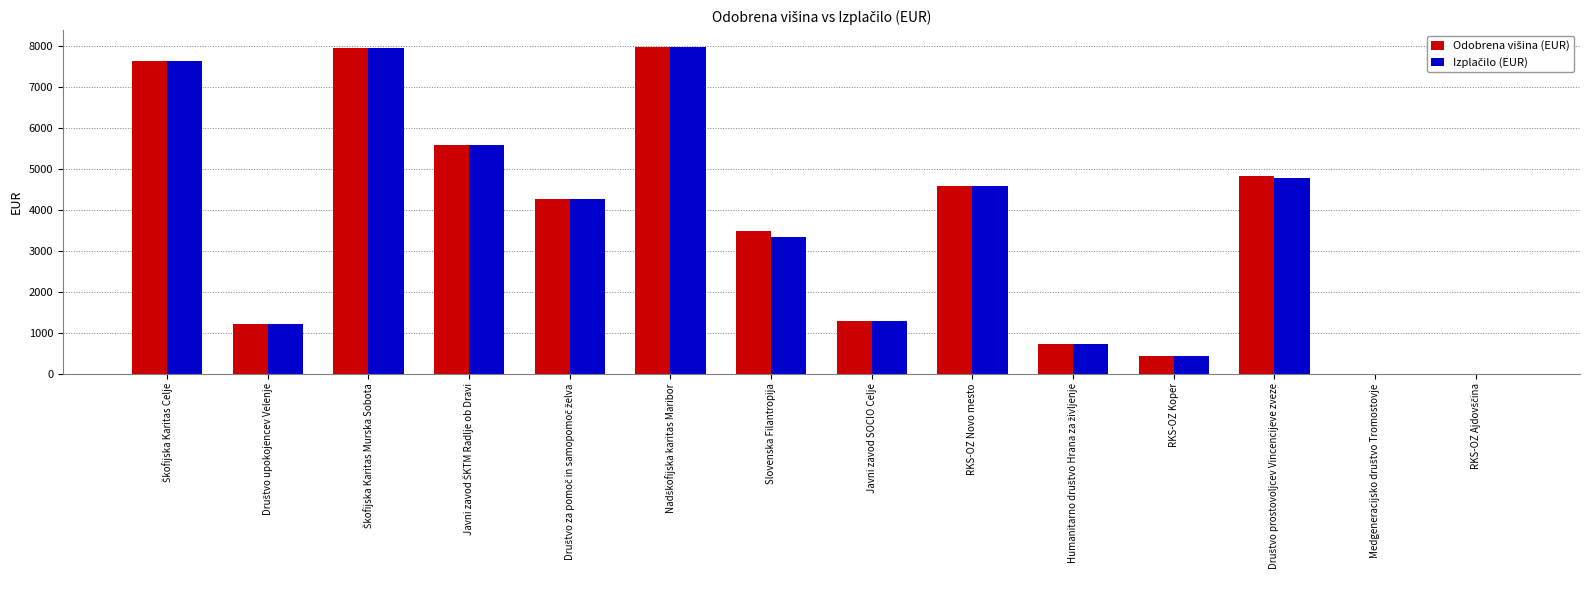

Between Javni zavod ŠKTM Radlje ob Dravi and Slovenska Filantropija, which series saw the biggest shift?

Izplačilo (EUR)